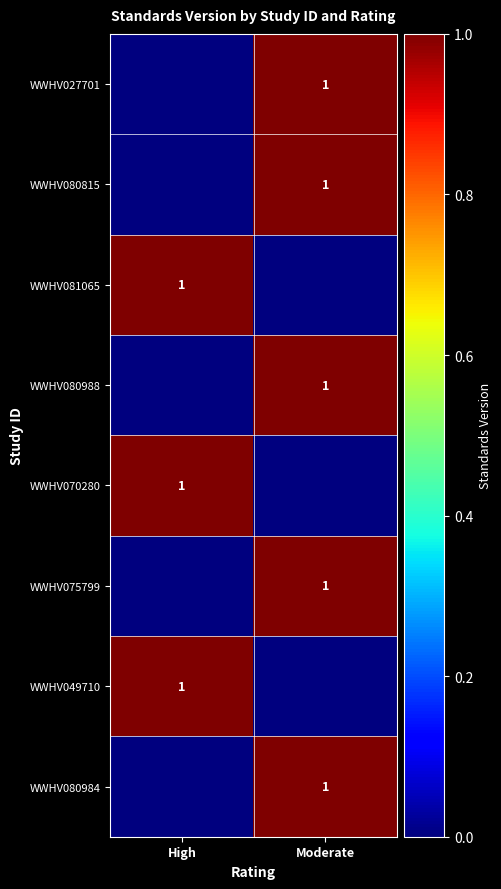

At which category does the chart reach its minimum across all series?

High